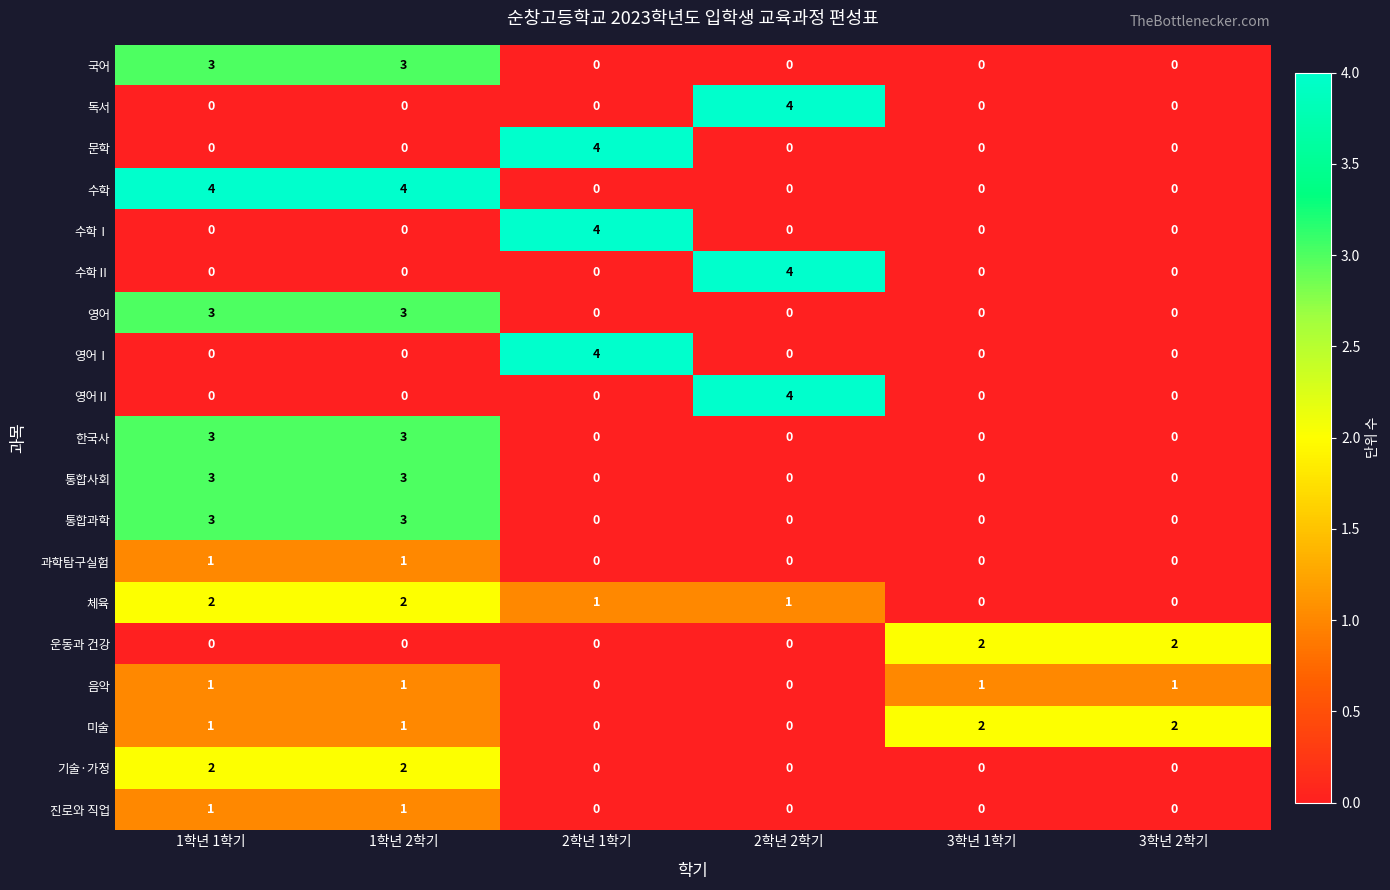

What is the spread (max minus min) of values at 1학년 1학기?

4